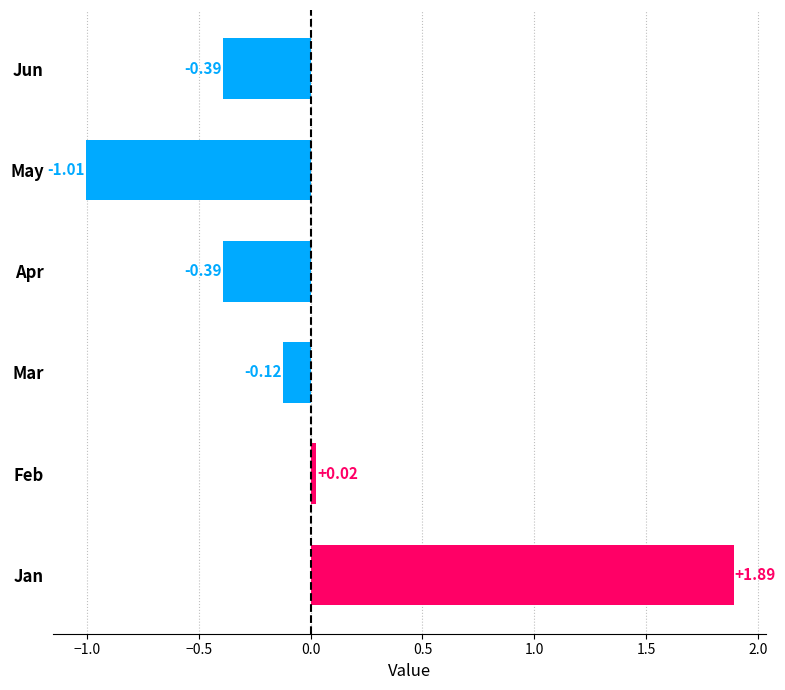

What is the total value across all series at Apr?

-0.4